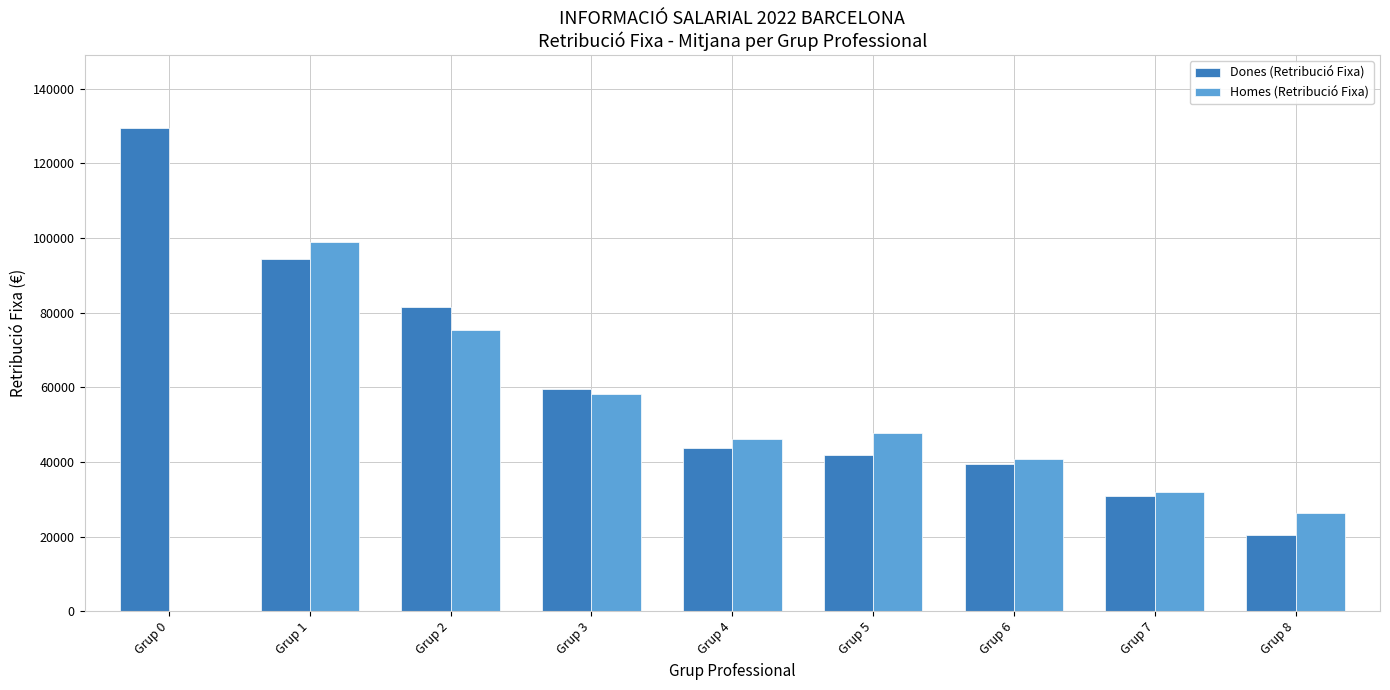

What is the sum of the Dones (Retribució Fixa) values at Grup 2 and Grup 4?

125366.5